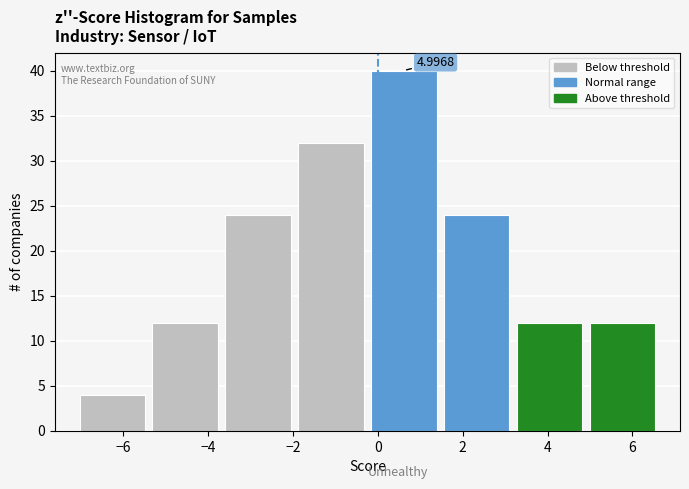

Which range on the x-axis has the tallest bar?

-0.2 to 1.4